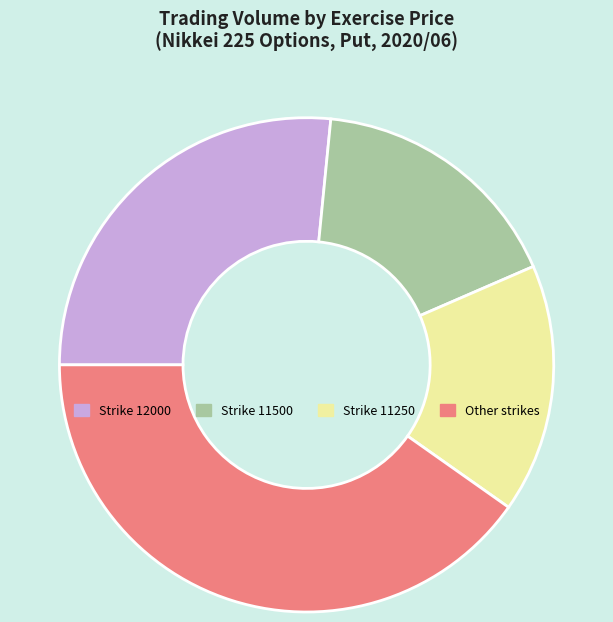

Is there any slice that represents more than half of the pie?

No